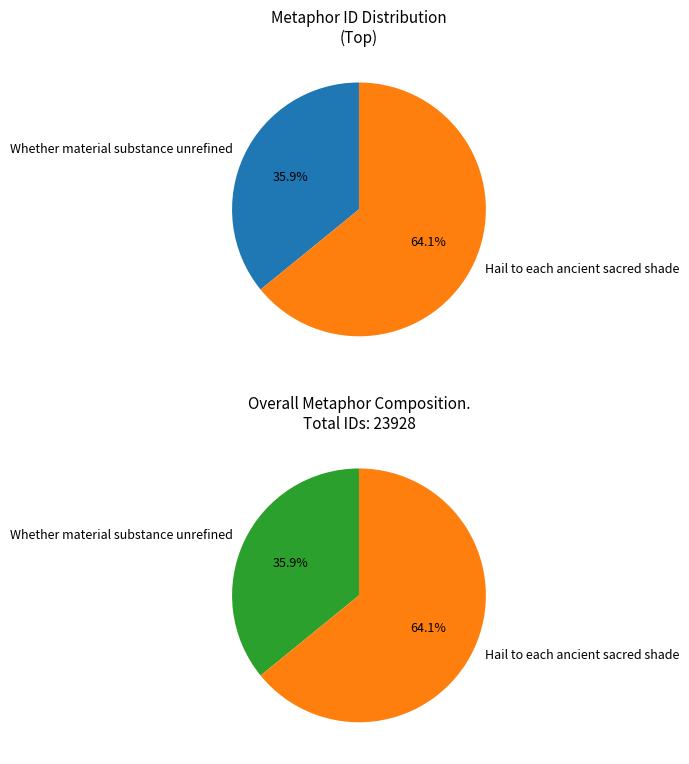

Rank the categories by value from lowest to highest.

Whether material substance unrefined, Hail to each ancient sacred shade